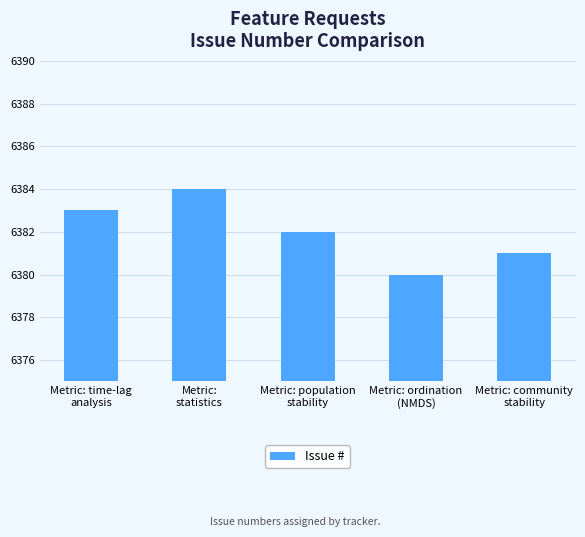

Are the bars grouped side by side (vs. stacked)?

No